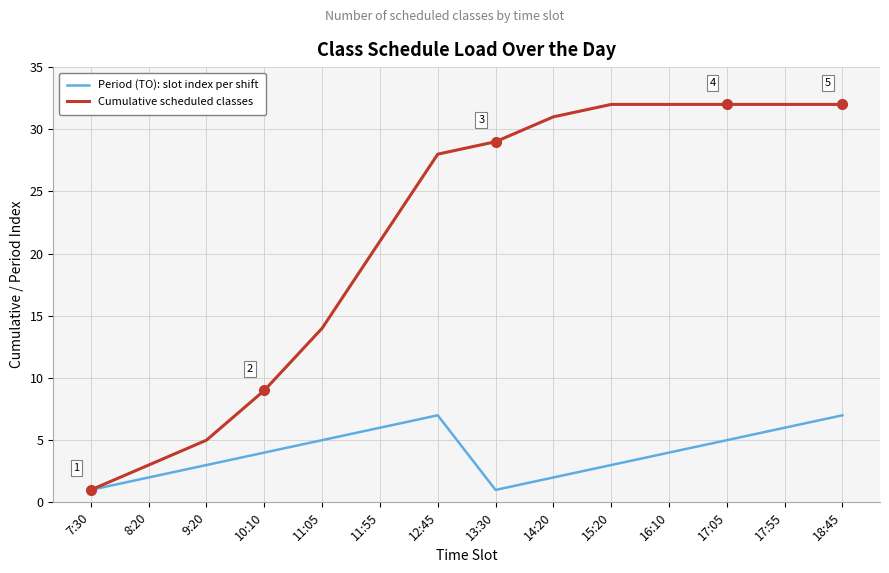

What is the difference between the second highest and second lowest values in the Cumulative scheduled classes series?

29